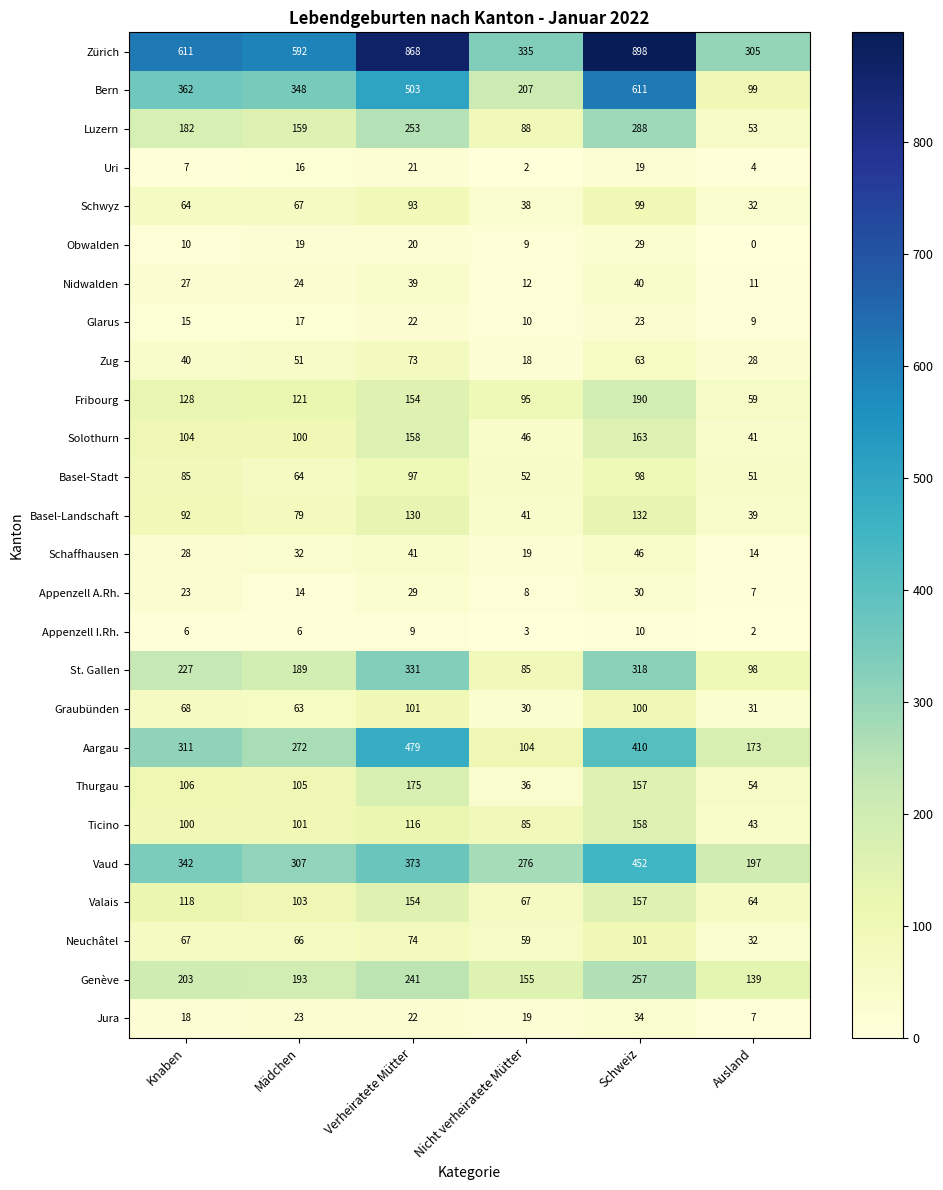

What is the spread (max minus min) of values at Mädchen?

586